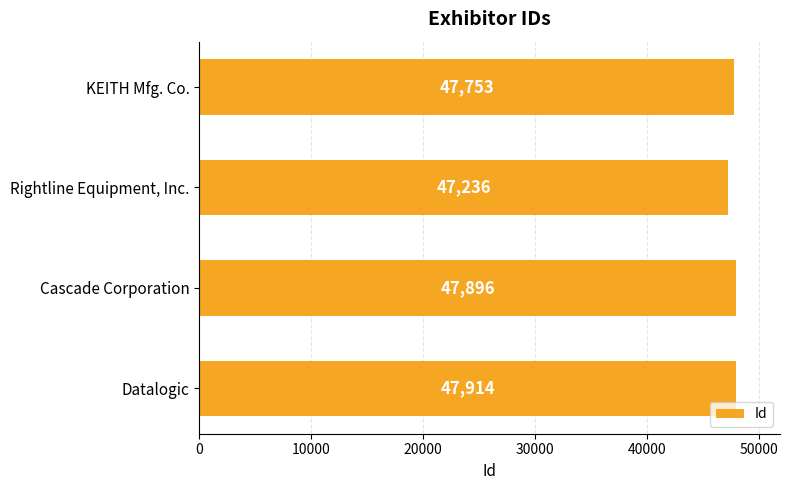

Approximately how many times larger is the value at Cascade Corporation compared to Rightline Equipment, Inc.?

1.0